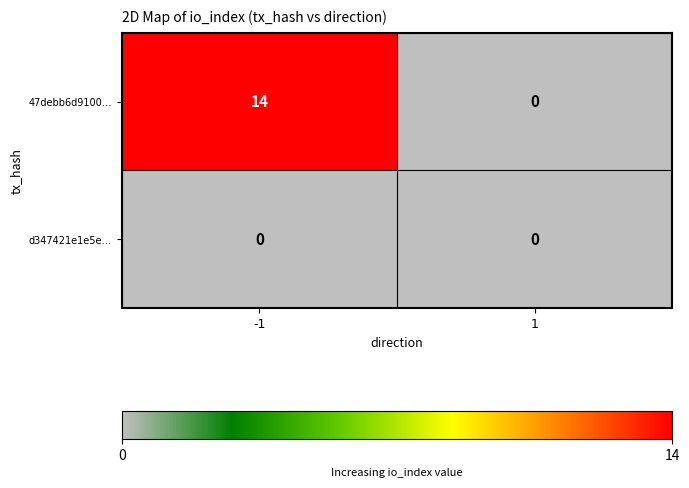

Reading left to right, list all the values displayed in this chart.

47debb6d9100…: -1=14	1=0
d347421e1e5e…: -1=0	1=0